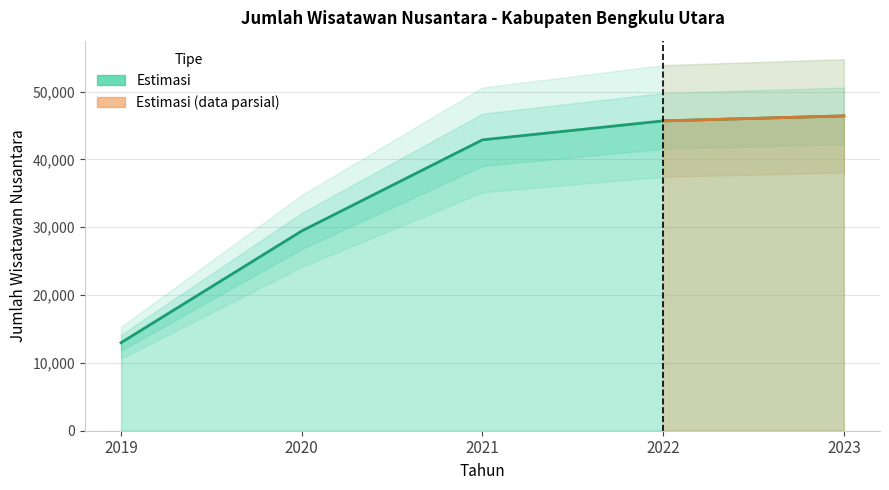

Which has a higher value, 2022 or 2023?

2023